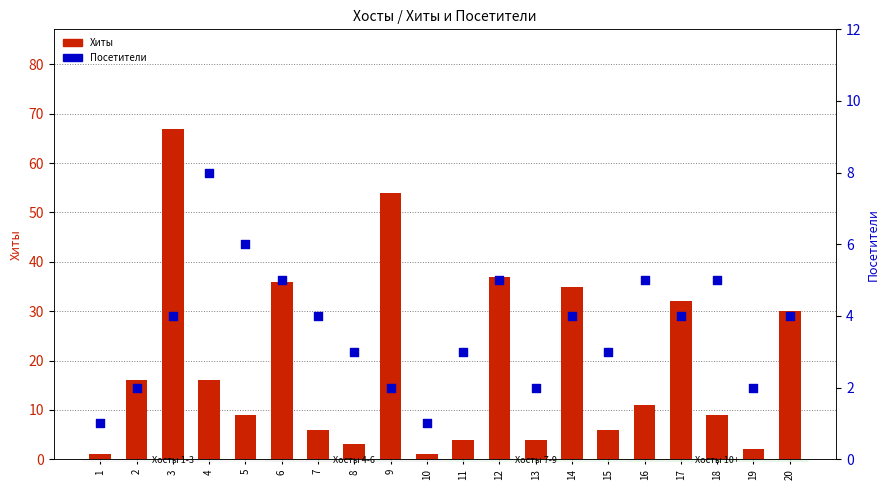

What is the total value across all series at 20?

34